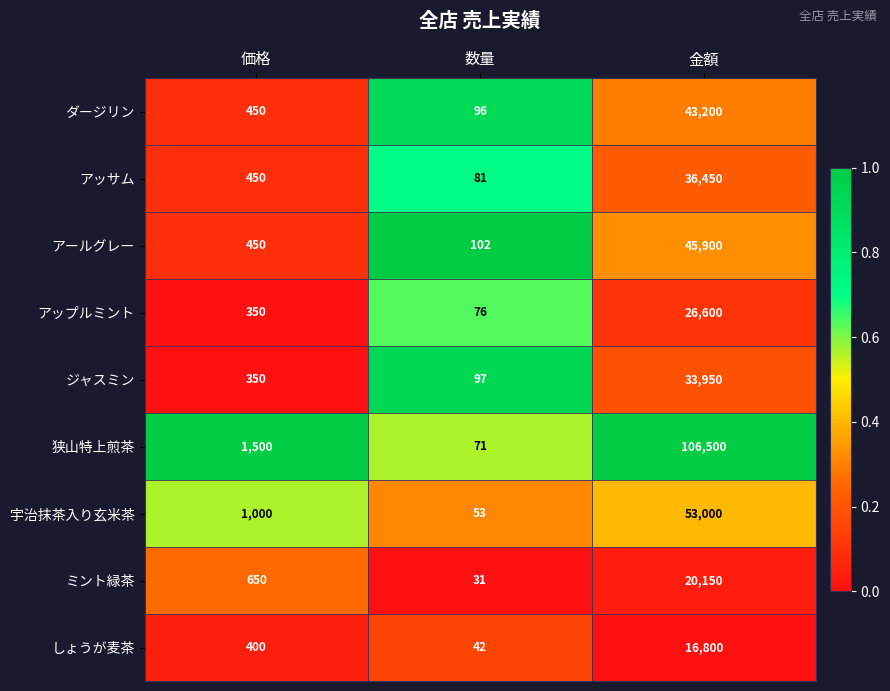

Reading left to right, list all the values displayed in this chart.

ダージリン: 450	96	43200
アッサム: 450	81	36450
アールグレー: 450	102	45900
アップルミント: 350	76	26600
ジャスミン: 350	97	33950
狭山特上煎茶: 1500	71	106500
宇治抹茶入り玄米茶: 1000	53	53000
ミント緑茶: 650	31	20150
しょうが麦茶: 400	42	16800